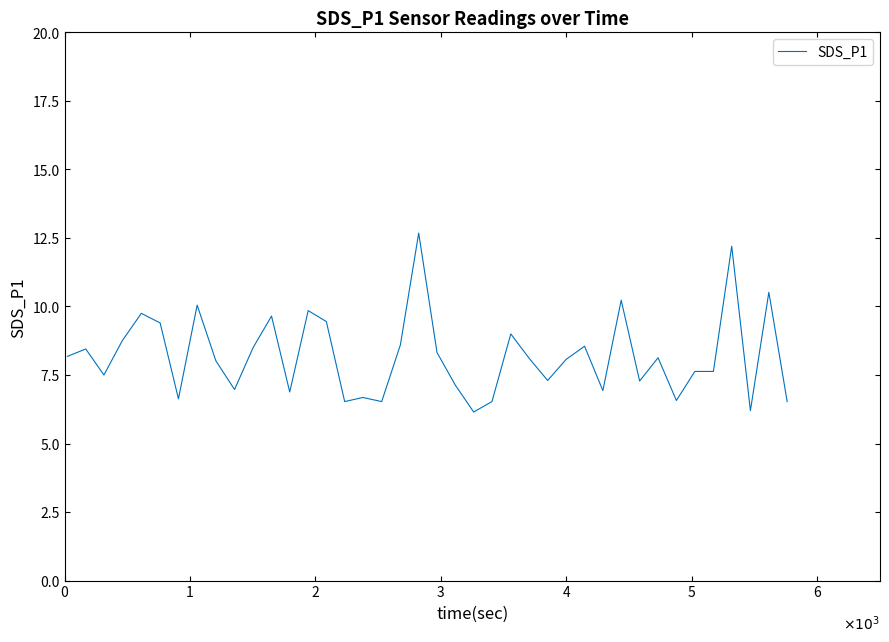

What is the smallest value displayed?

6.2